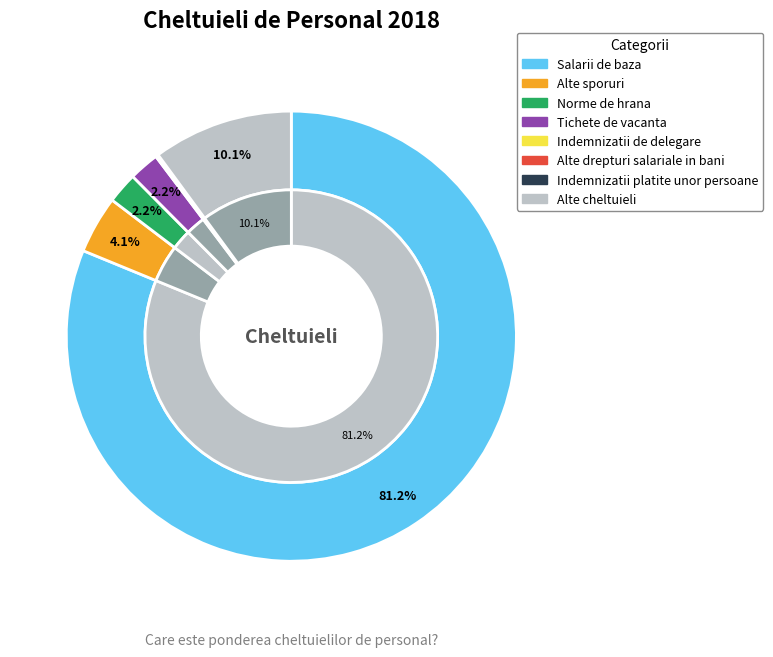

Rank the categories by value from lowest to highest.

Indemnizatii platite unor persoane, Alte drepturi salariale in bani, Indemnizatii de delegare, Tichete de vacanta, Norme de hrana, Alte sporuri, Alte cheltuieli, Salarii de baza